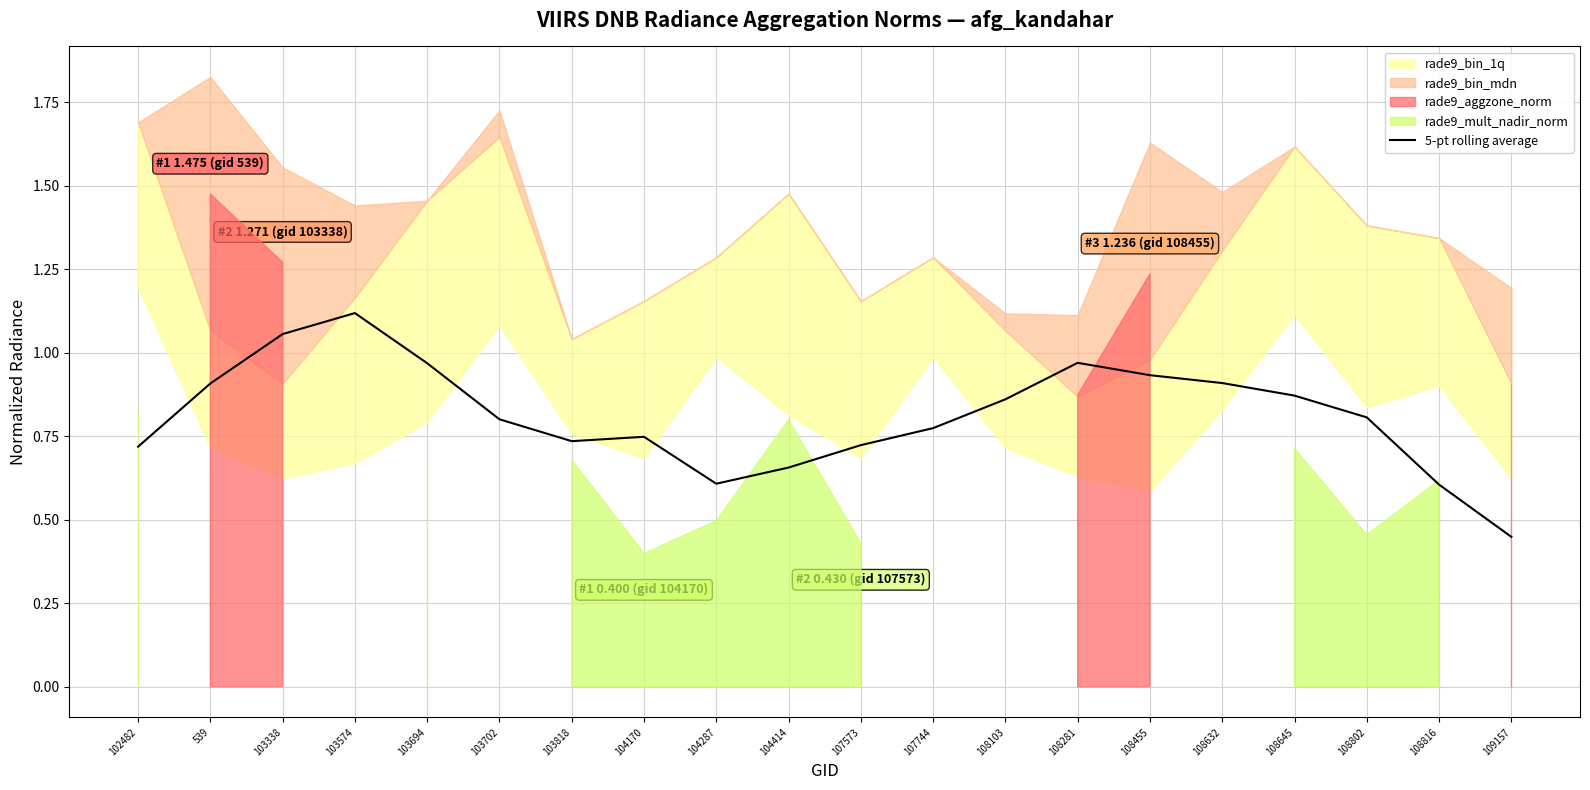

True or false: the data has more than 1 interior local peaks.

True